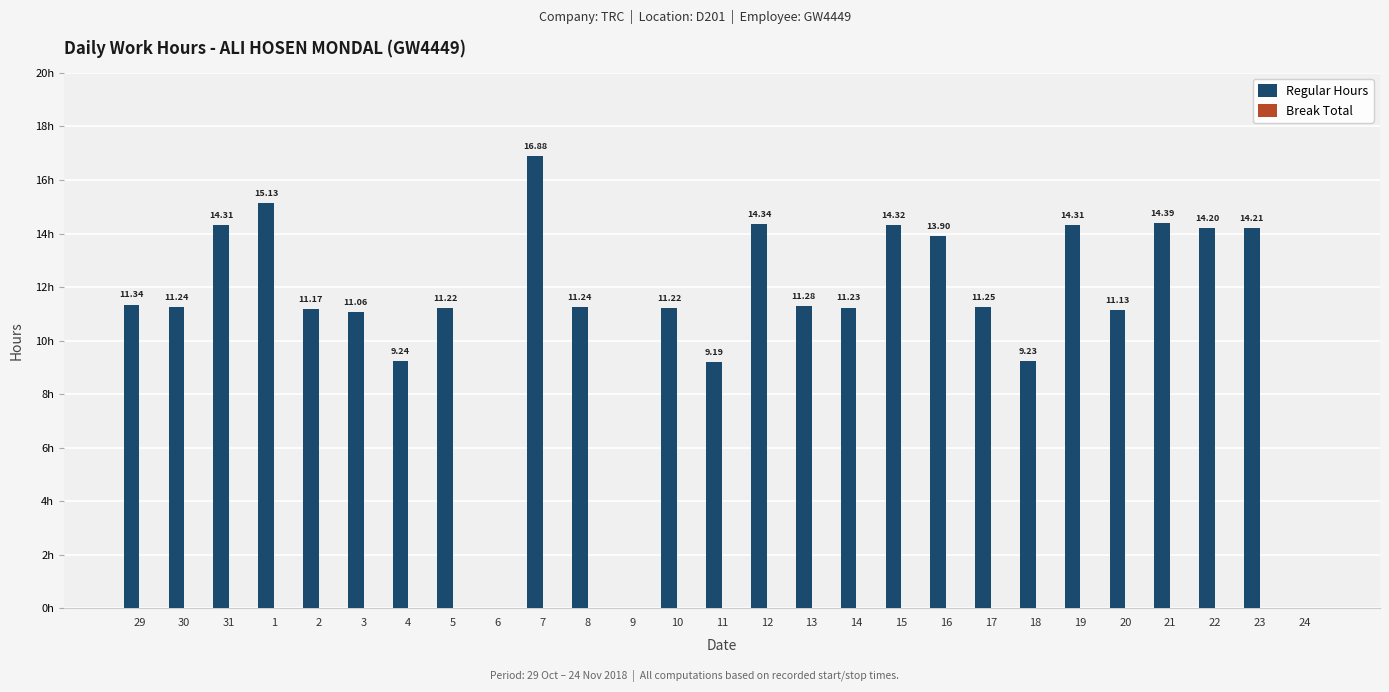

Reading left to right, what are all the values shown in this chart?

Regular Hours: 29=11.3	30=11.2	31=14.3	1=15.1	2=11.2	3=11.1	4=9.2	5=11.2	6=0.0	7=16.9	8=11.2	9=0.0	10=11.2	11=9.2	12=14.3	13=11.3	14=11.2	15=14.3	16=13.9	17=11.2	18=9.2	19=14.3	20=11.1	21=14.4	22=14.2	23=14.2	24=0.0
Break Total: 29=0.0	30=0.0	31=0.0	1=0.0	2=0.0	3=0.0	4=0.0	5=0.0	6=0.0	7=0.0	8=0.0	9=0.0	10=0.0	11=0.0	12=0.0	13=0.0	14=0.0	15=0.0	16=0.0	17=0.0	18=0.0	19=0.0	20=0.0	21=0.0	22=0.0	23=0.0	24=0.0